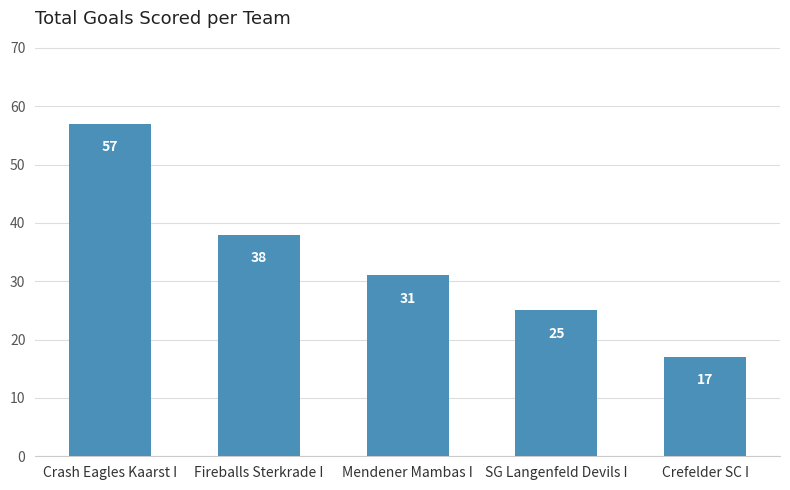

At which label is the value closest to 37?

Fireballs Sterkrade I